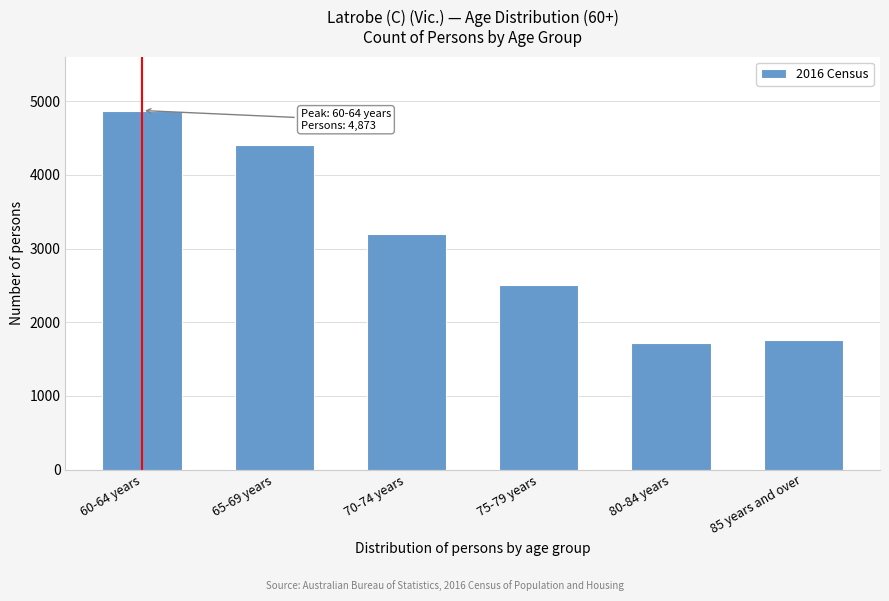

Reading right to left, list all the values displayed in this chart.

85 years and over=1761	80-84 years=1718	75-79 years=2507	70-74 years=3199	65-69 years=4407	60-64 years=4873